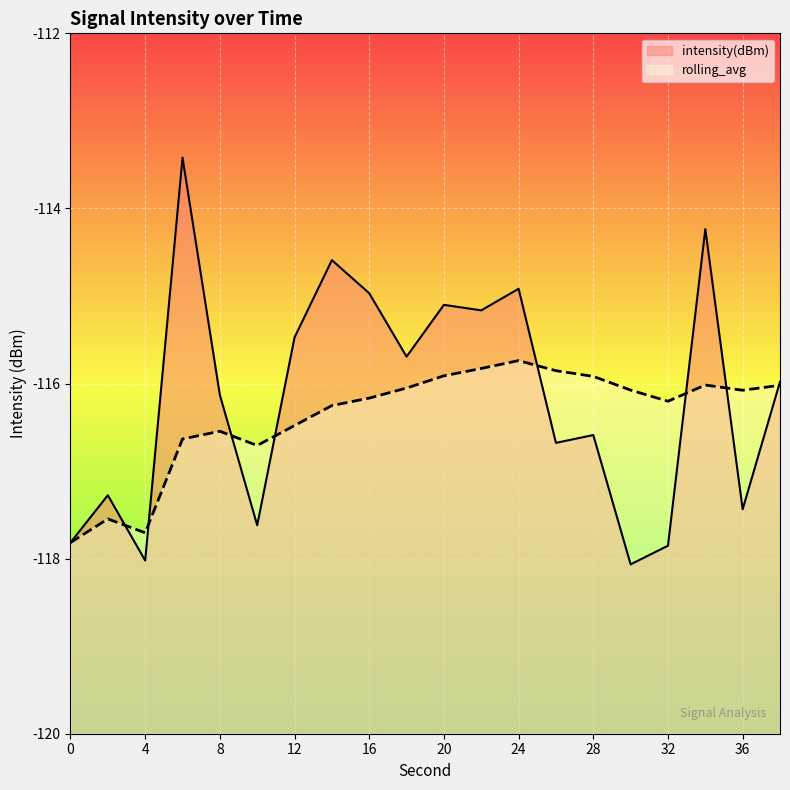

How many lines are shown in the chart?

2